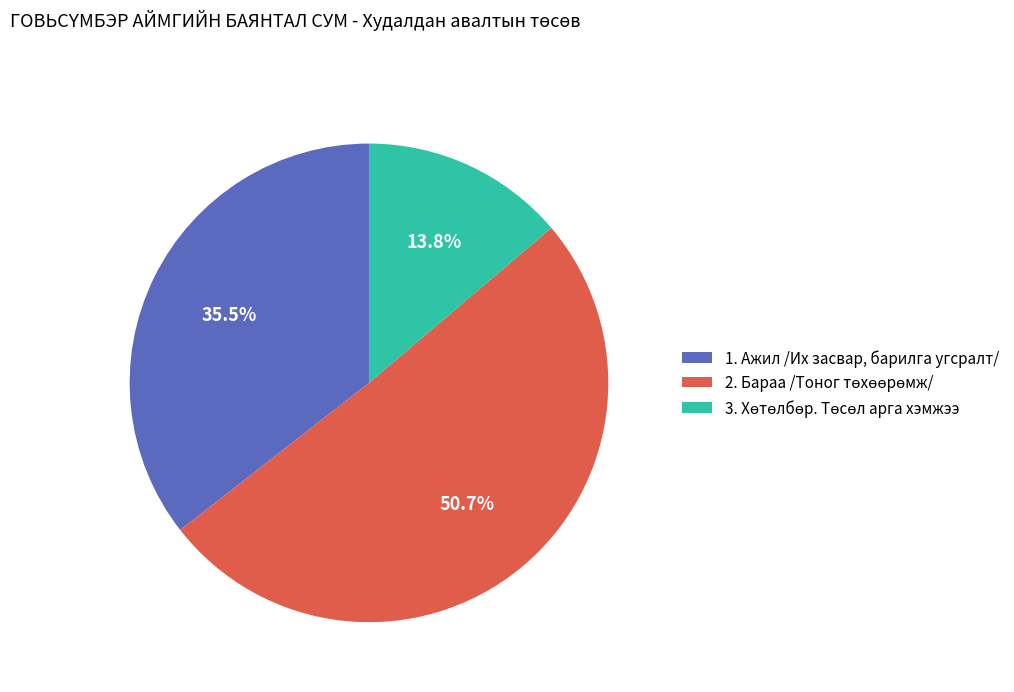

To the nearest percent, what is the average slice percentage?

33%